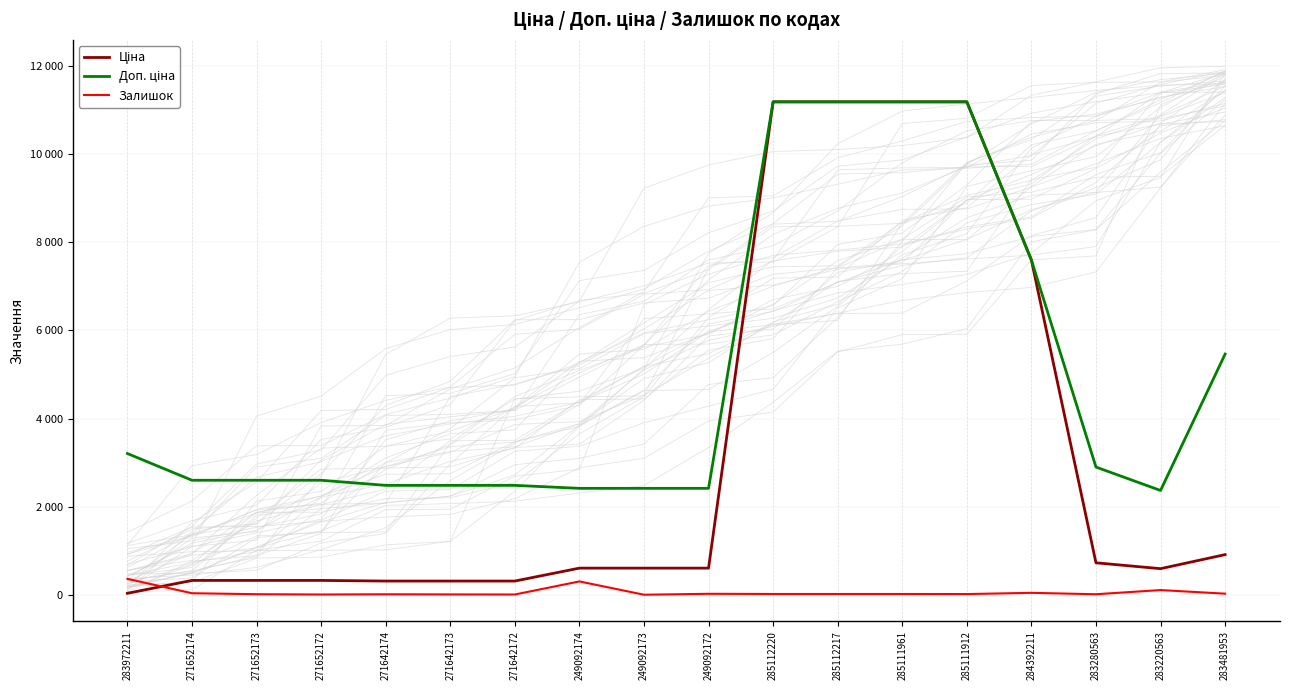

Which series has the largest range (max minus min)?

Ціна